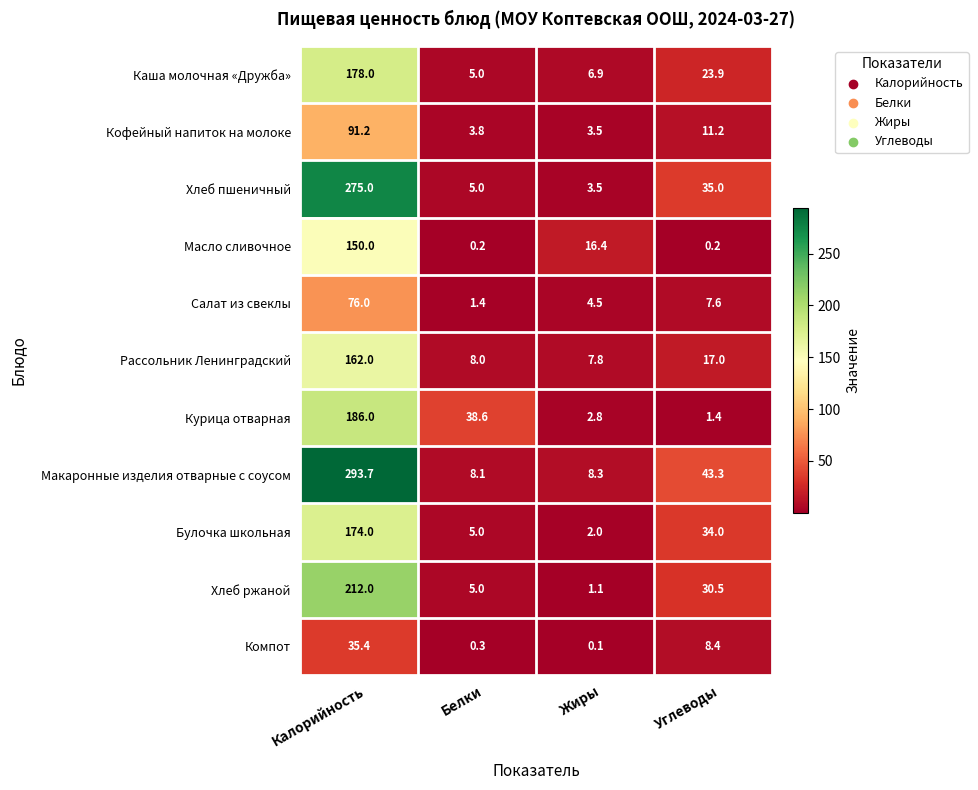

What is the total value across all series at Калорийность?

1833.3